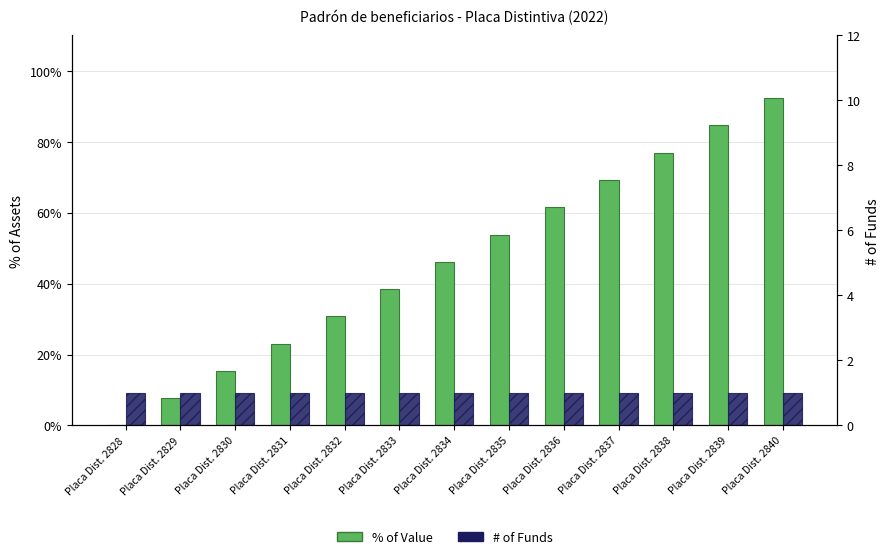

What is the spread (max minus min) of values at Placa Dist. 2833?

37.5